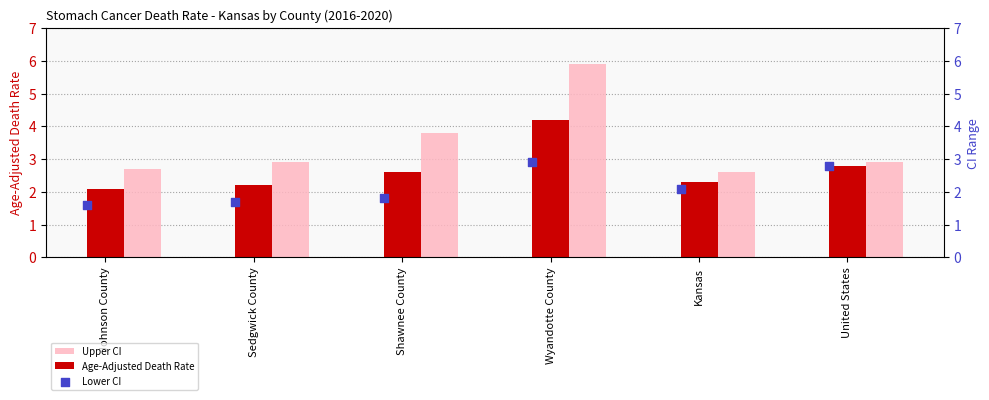

Which series reaches the maximum Y coordinate?

Upper CI